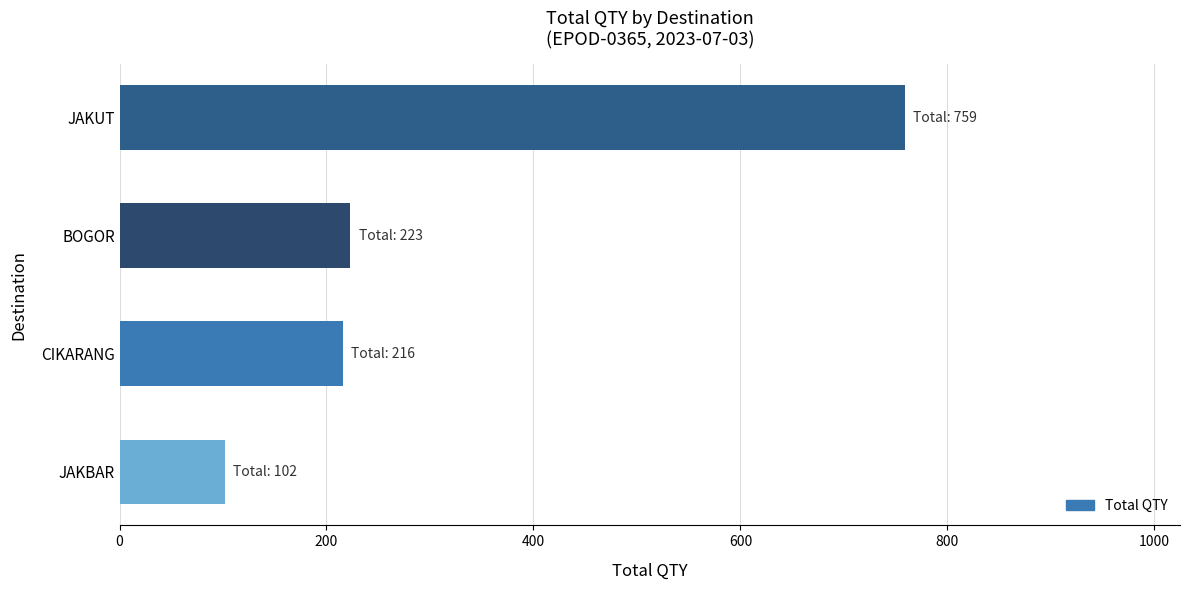

Reading bottom to top, what are all the values shown in this chart?

102	216	223	759